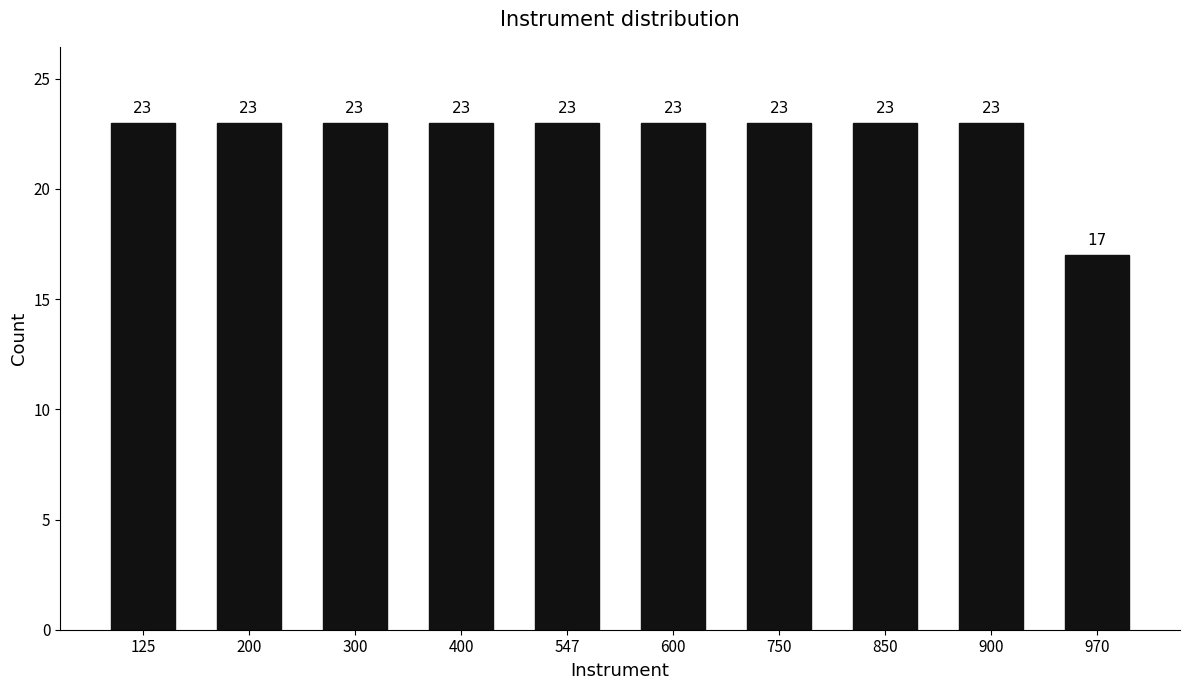

Reading left to right, extract all data points from this chart.

23	23	23	23	23	23	23	23	23	17